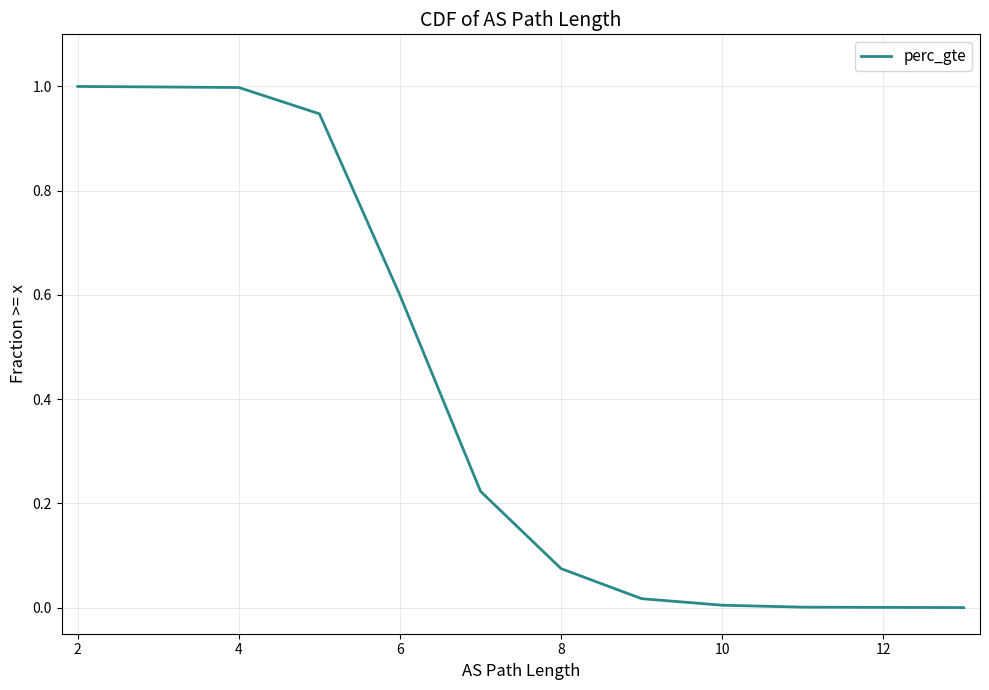

Does the chart display data point markers on the line(s)?

No